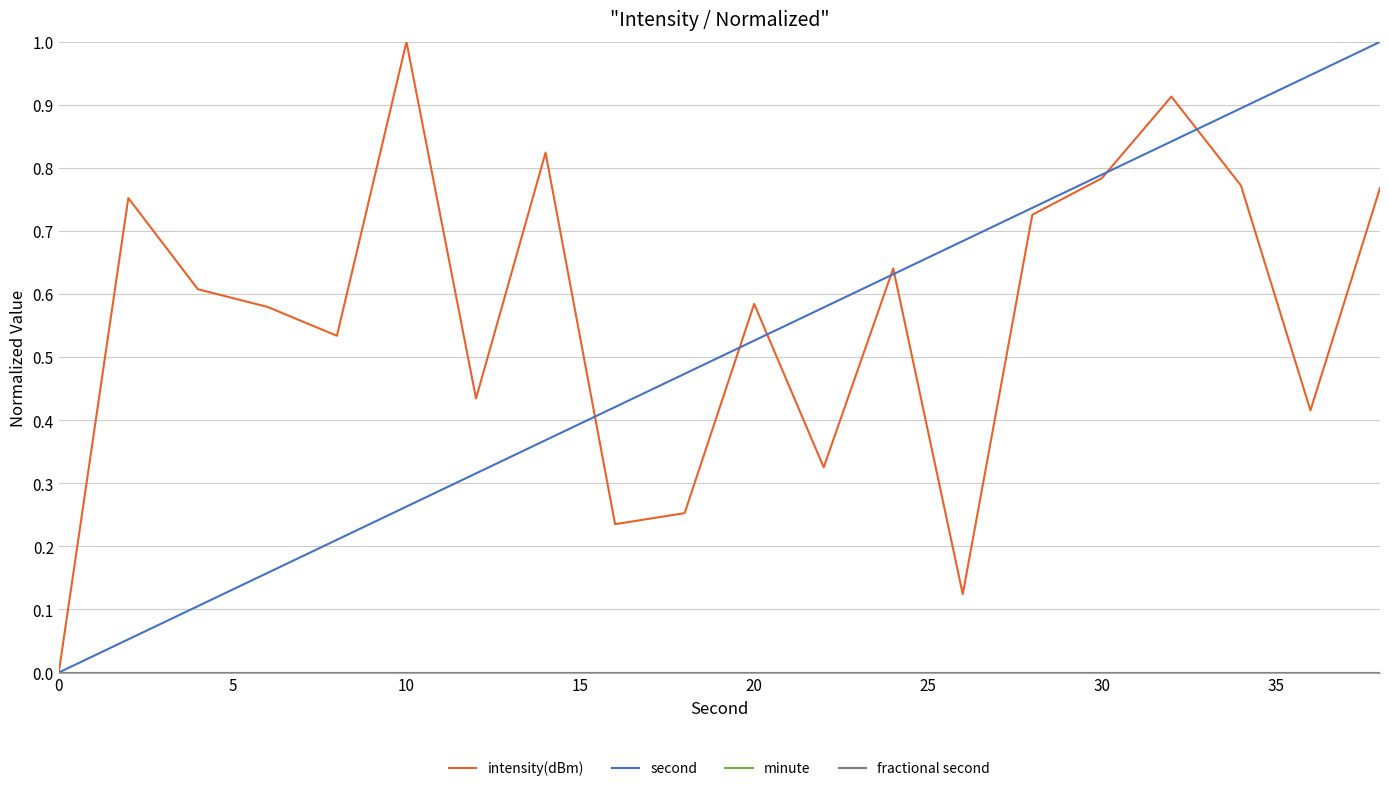

What is the average value of the intensity(dBm) series?

0.6